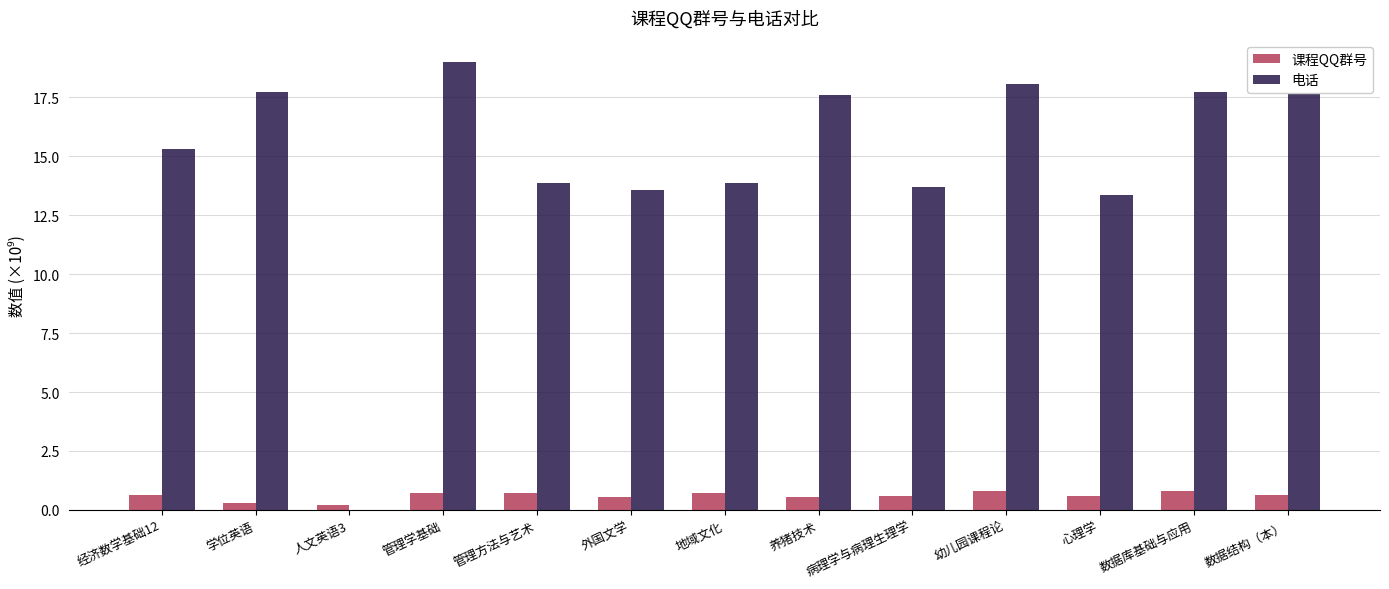

Which series has the largest total across all categories?

电话